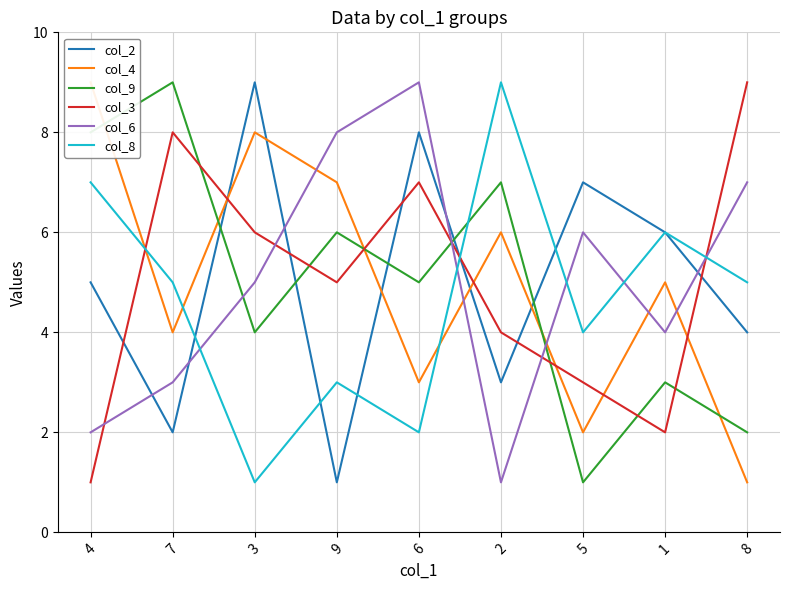

At which category does col_4 reach its first local peak?

3